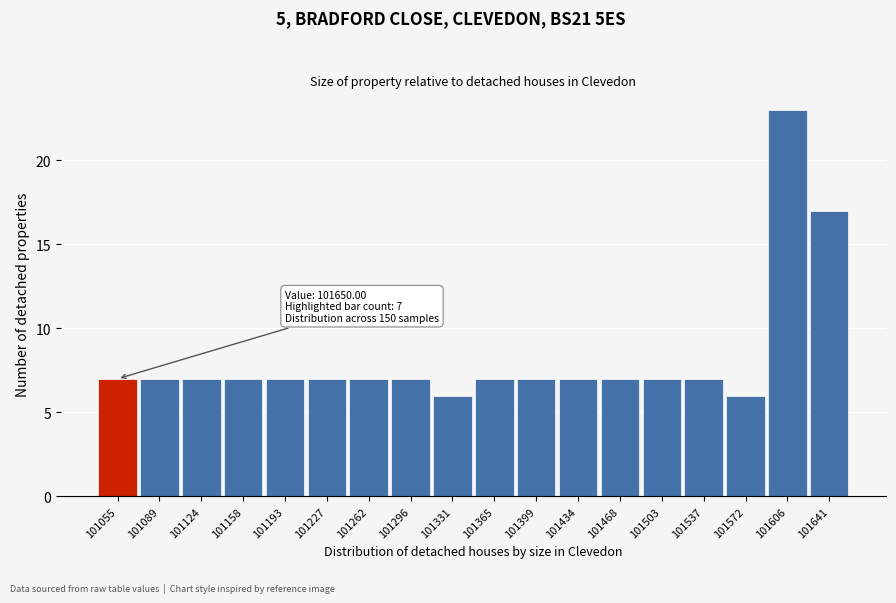

Reading right to left, what are all the values shown in this chart?

17	23	6	7	7	7	7	7	7	6	7	7	7	7	7	7	7	7